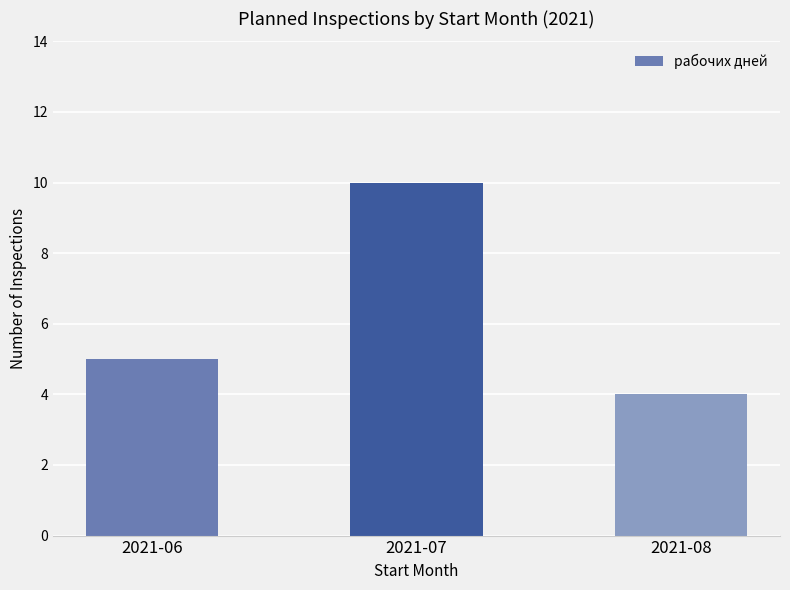

What is the approximate value at 2021-06?

5